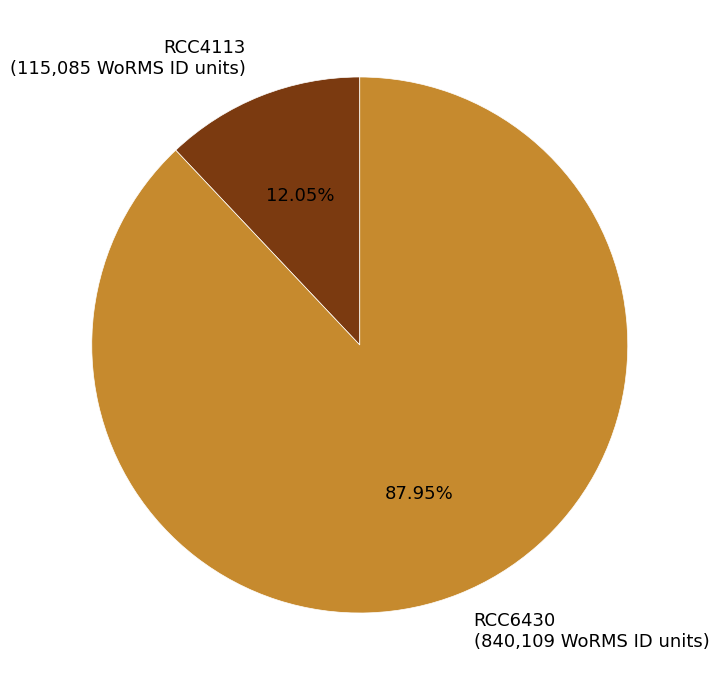

How many segments does this pie chart have?

2